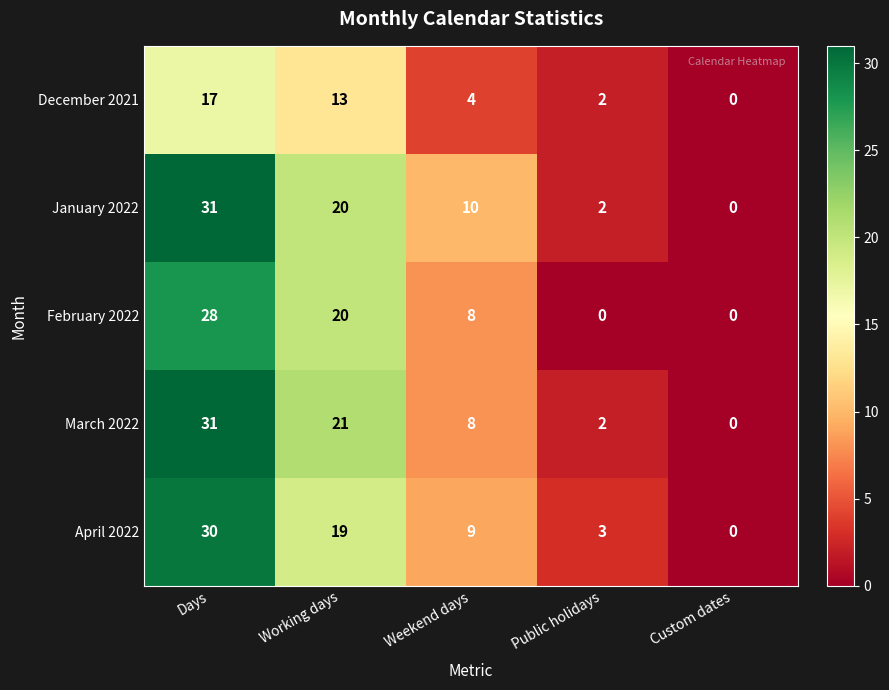

Reading right to left, transcribe all the data shown in this chart.

December 2021: 0	2	4	13	17
January 2022: 0	2	10	20	31
February 2022: 0	0	8	20	28
March 2022: 0	2	8	21	31
April 2022: 0	3	9	19	30